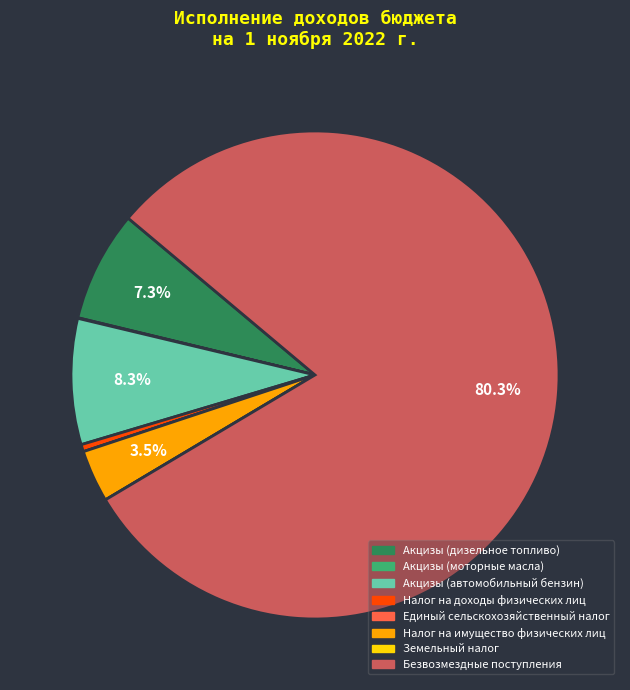

Do Безвозмездные поступления and Налог на имущество физических лиц together represent more than half of the pie?

Yes